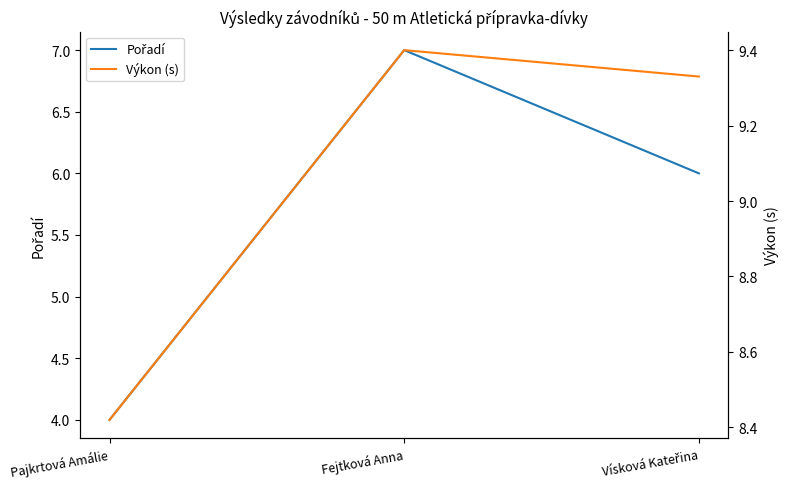

The value of Pořadí at Pajkrtová Amálie is 4.0. True or false?

True